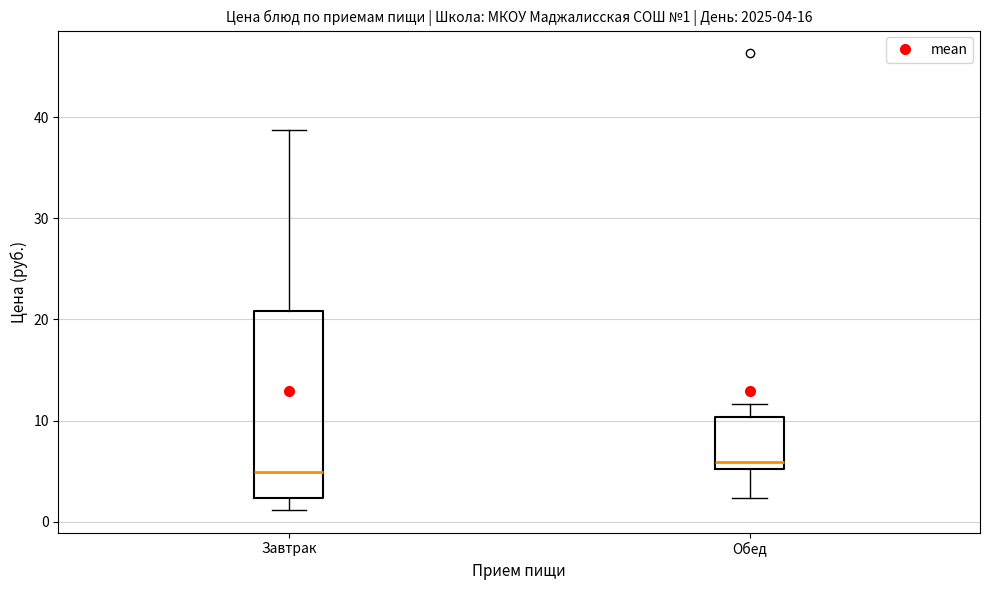

Which box is the tallest, from its lower edge to its upper edge?

Завтрак